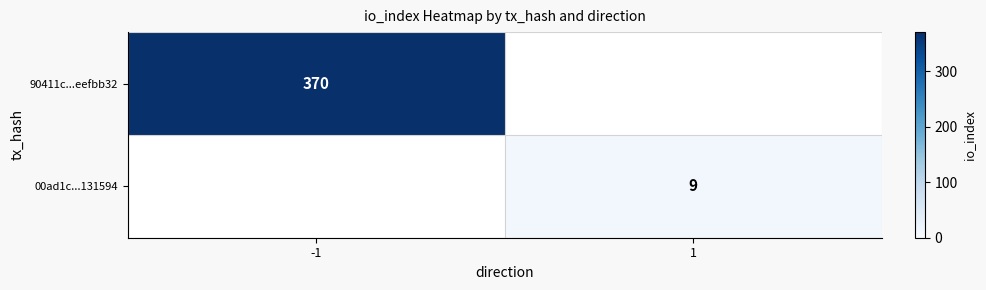

Count the number of data series in this chart.

2